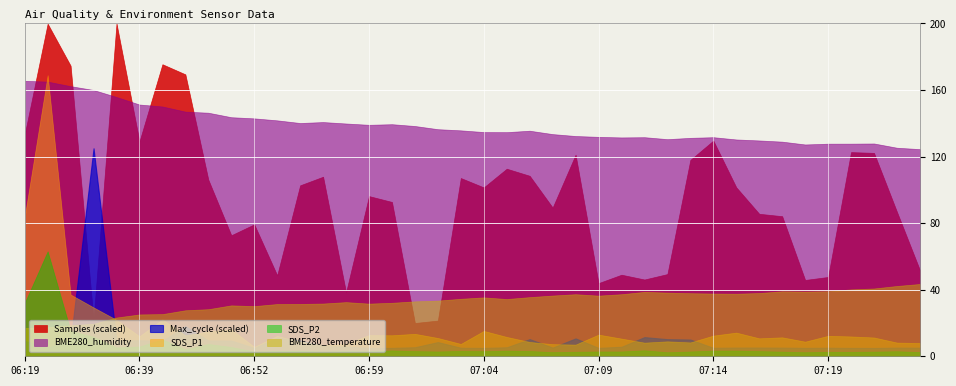

What is the label of the 8th point from the left?

06:45